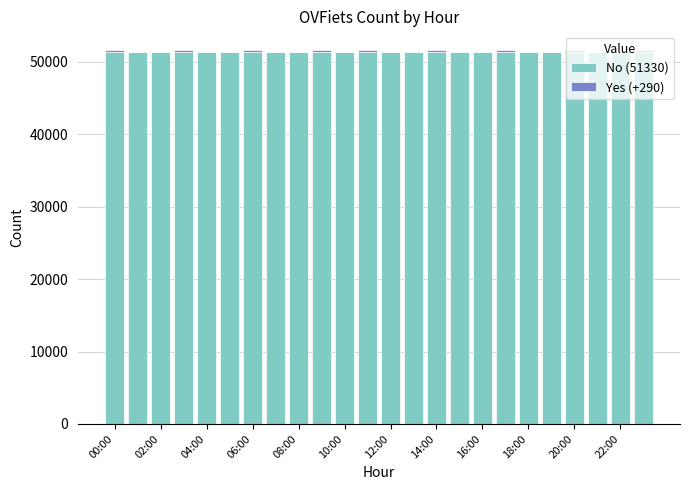

How many series are shown in this chart?

2